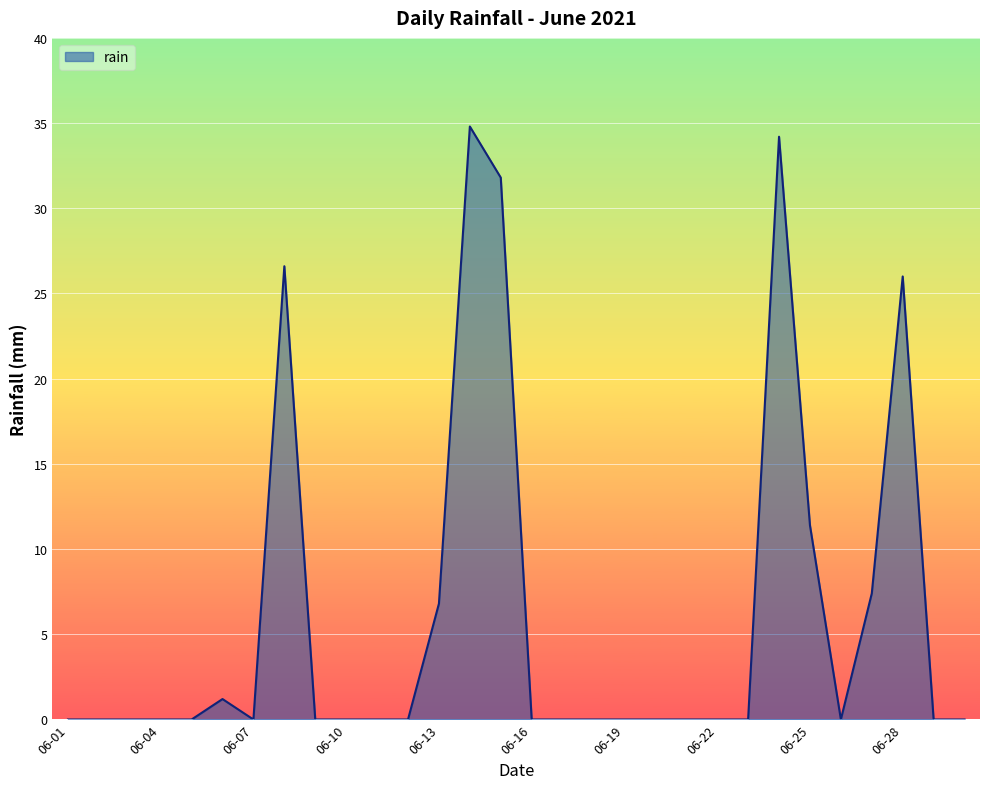

Reading left to right, transcribe all the data shown in this chart.

0.0	0.0	0.0	0.0	0.0	1.2	0.0	26.6	0.0	0.0	0.0	0.0	6.8	34.8	31.8	0.0	0.0	0.0	0.0	0.0	0.0	0.0	0.0	34.2	11.4	0.0	7.4	26.0	0.0	0.0